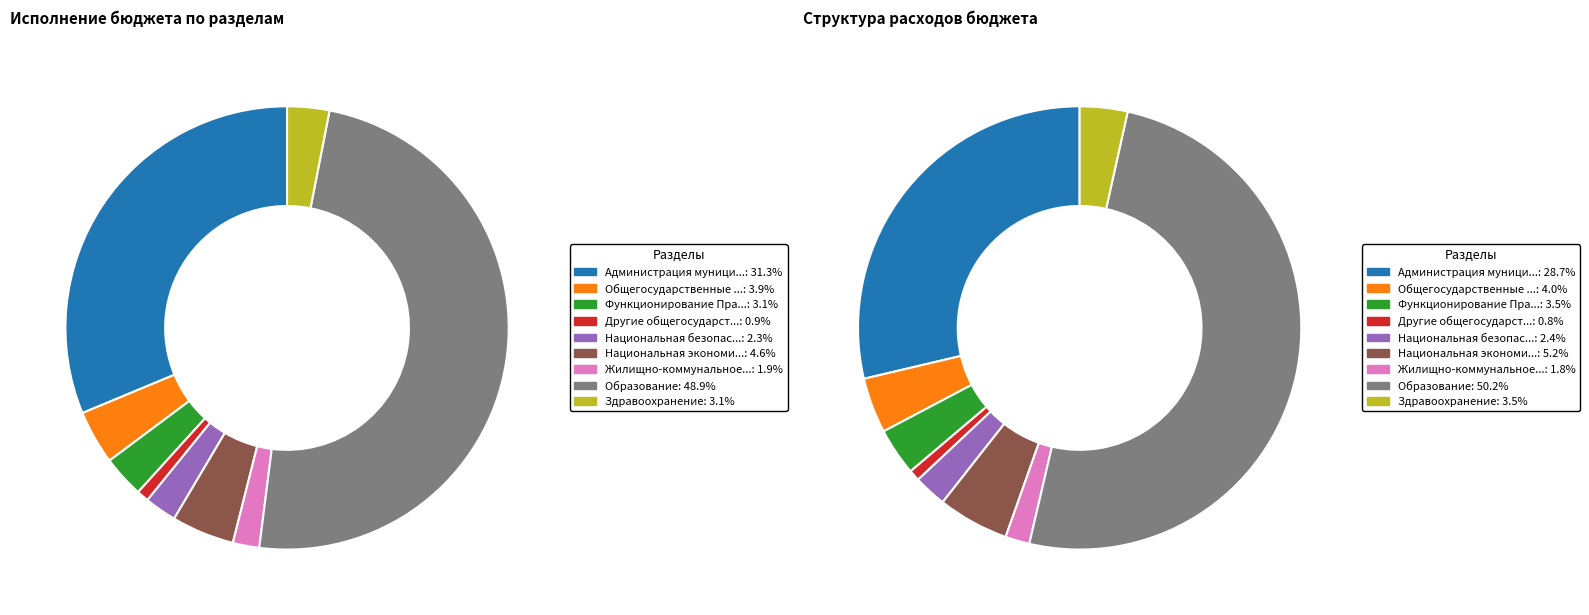

Is there a majority slice in this chart?

No